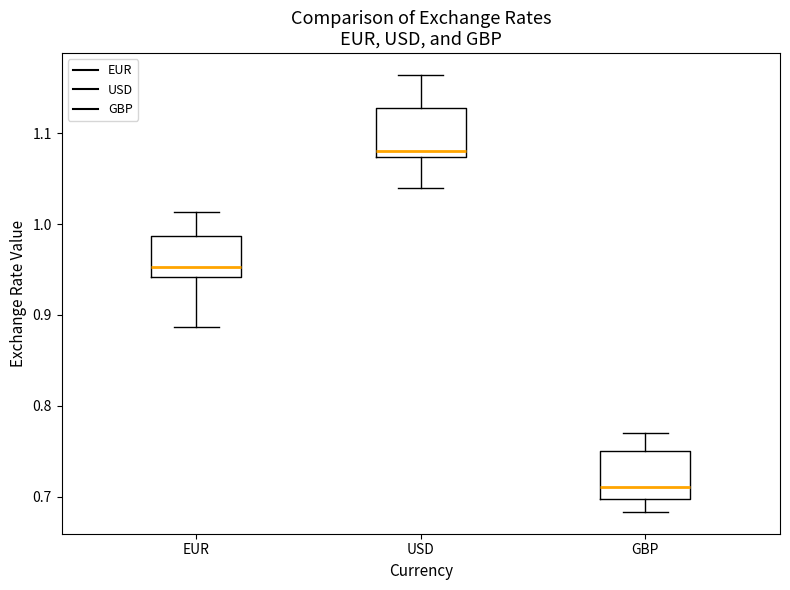

Where does the upper whisker of the box for USD end on the y-axis? The values are not printed on the chart, so give them approximately, as read against the axis.

1.16